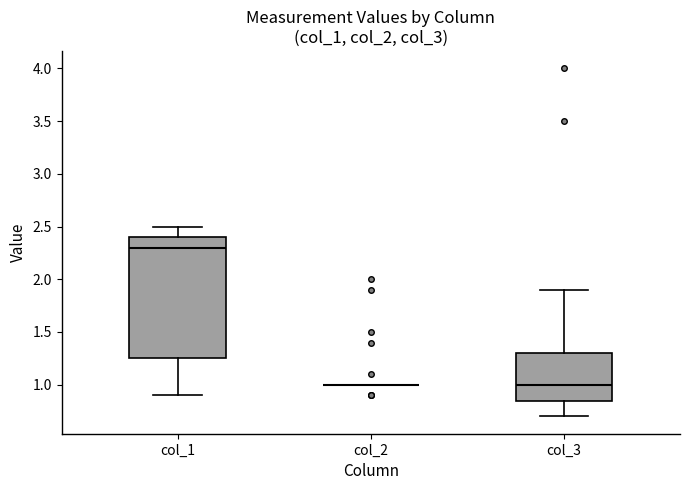

Reading left to right, read every box against the y-axis: the position of its median line, the range the box covers, and the ends of its whiskers. The values are not printed on the chart, so give them approximately, as read against the axis.

col_1: median 2.30, box 1.25 to 2.40, whiskers 0.90 to 2.50
col_2: box collapsed to a line at 1.00, whiskers 1.00 to 1.00
col_3: median 1.00, box 0.85 to 1.30, whiskers 0.70 to 1.90